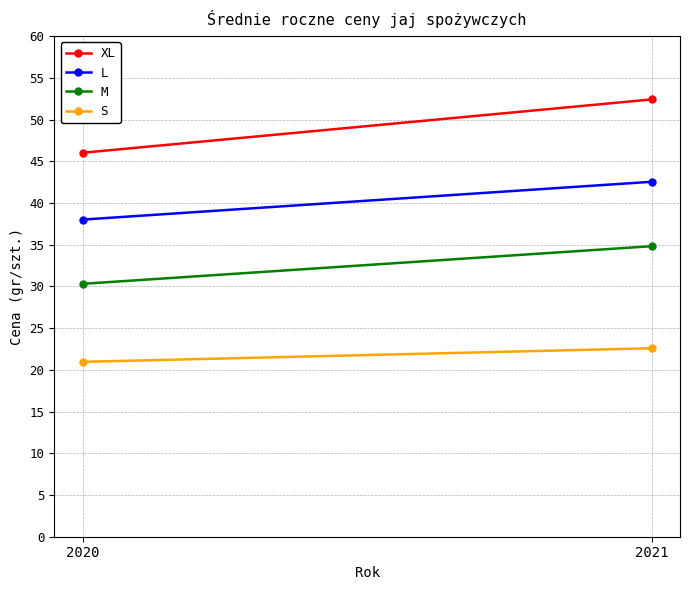

Which series has the widest spread of values?

XL